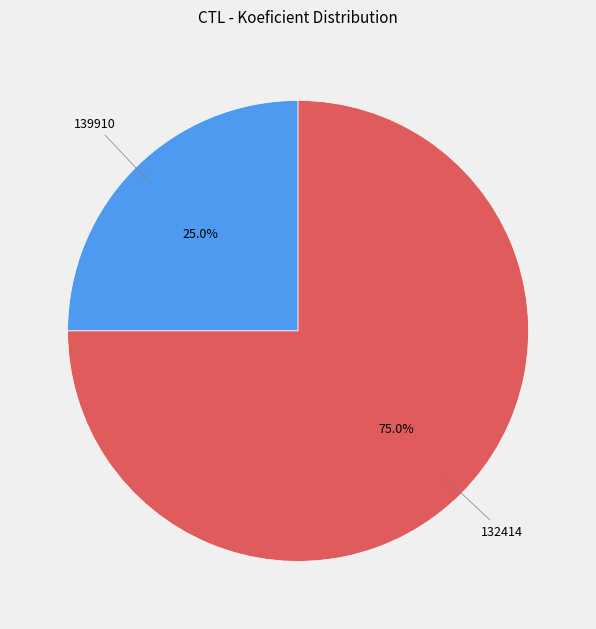

How many segments does this pie chart have?

2